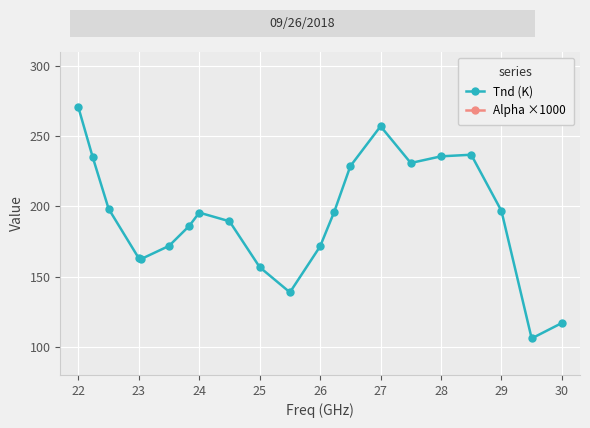

What is the value of the Alpha ×1000 point at the 3rd from the left?

996.0